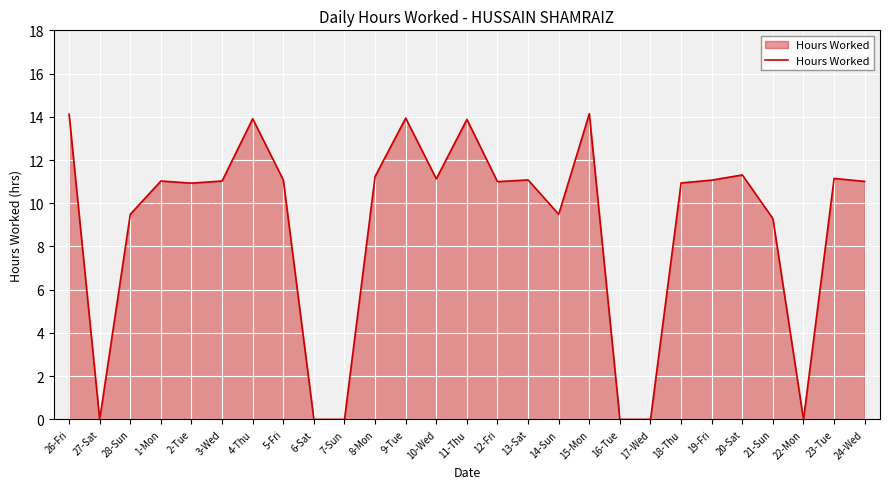

What is the difference between the values at 28-Sun and 11-Thu?

4.4